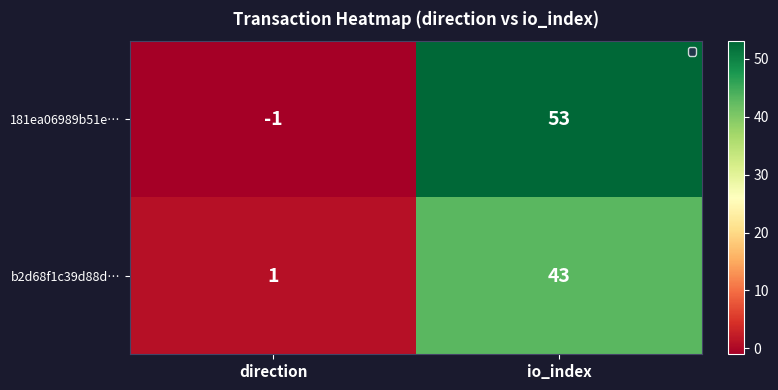

What is the difference between the highest and lowest values at direction?

2